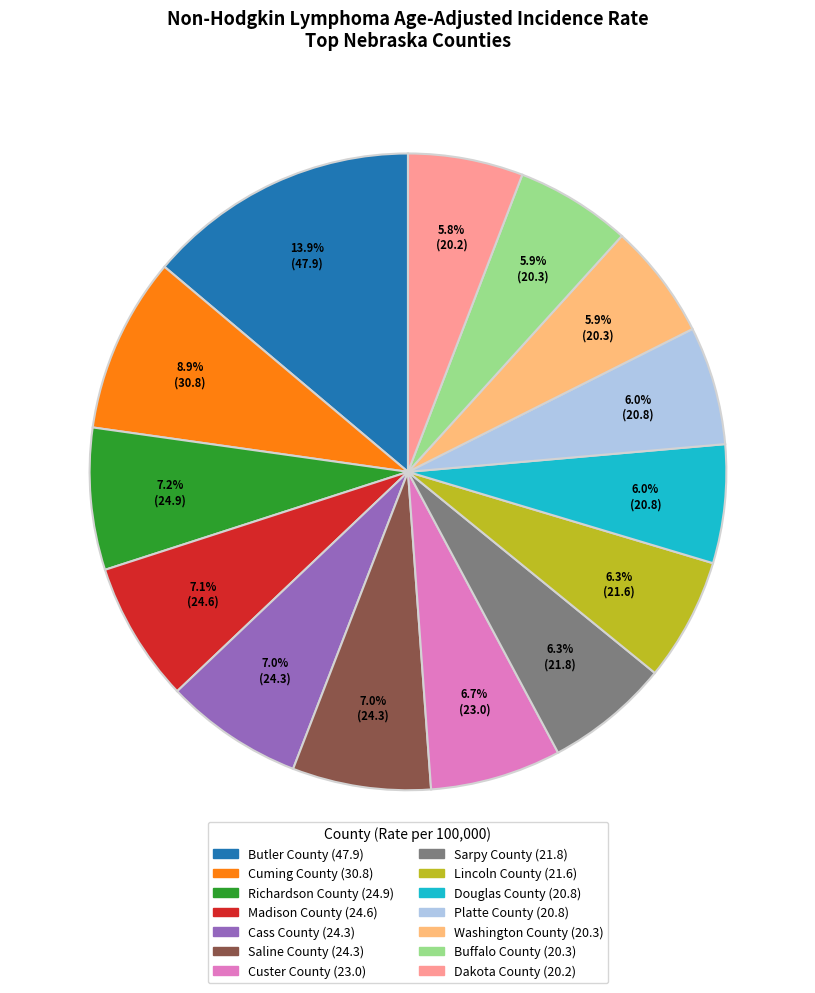

Does Platte County represent more than half of the total?

No